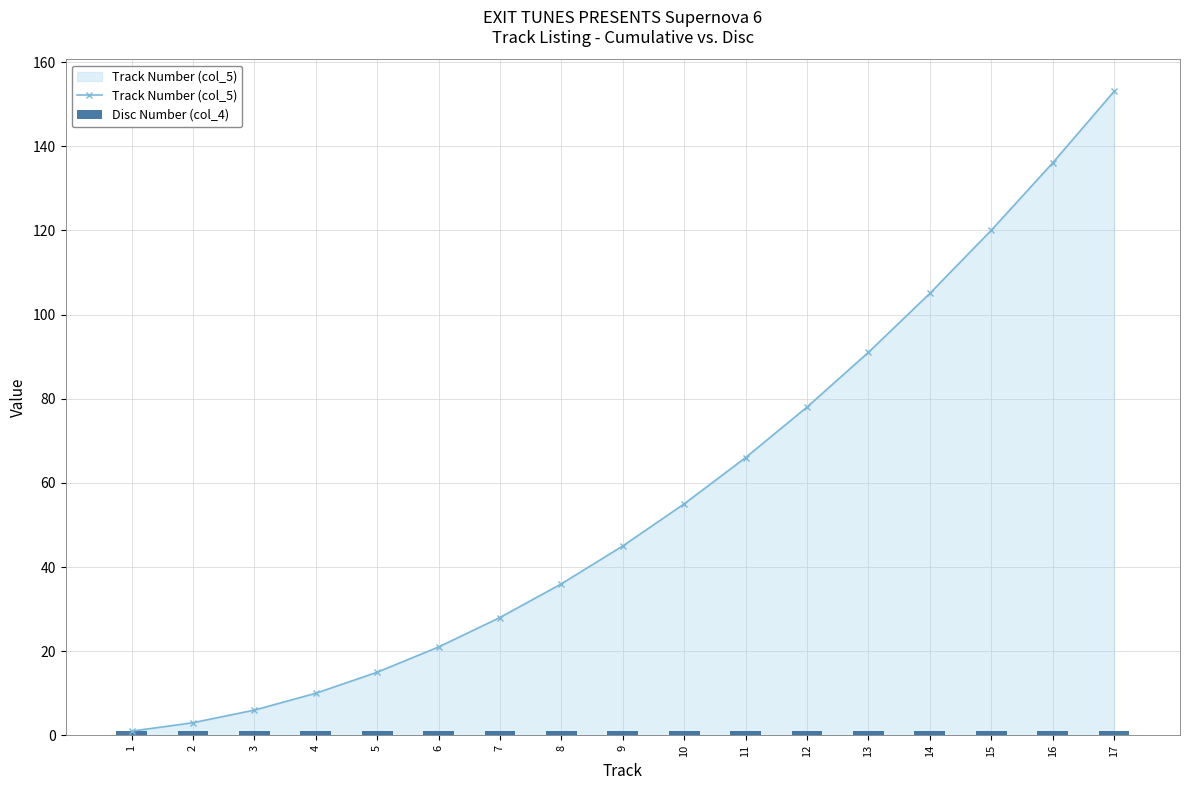

Rank the series by their average value, from highest to lowest.

Track Number (col_5), Disc Number (col_4)